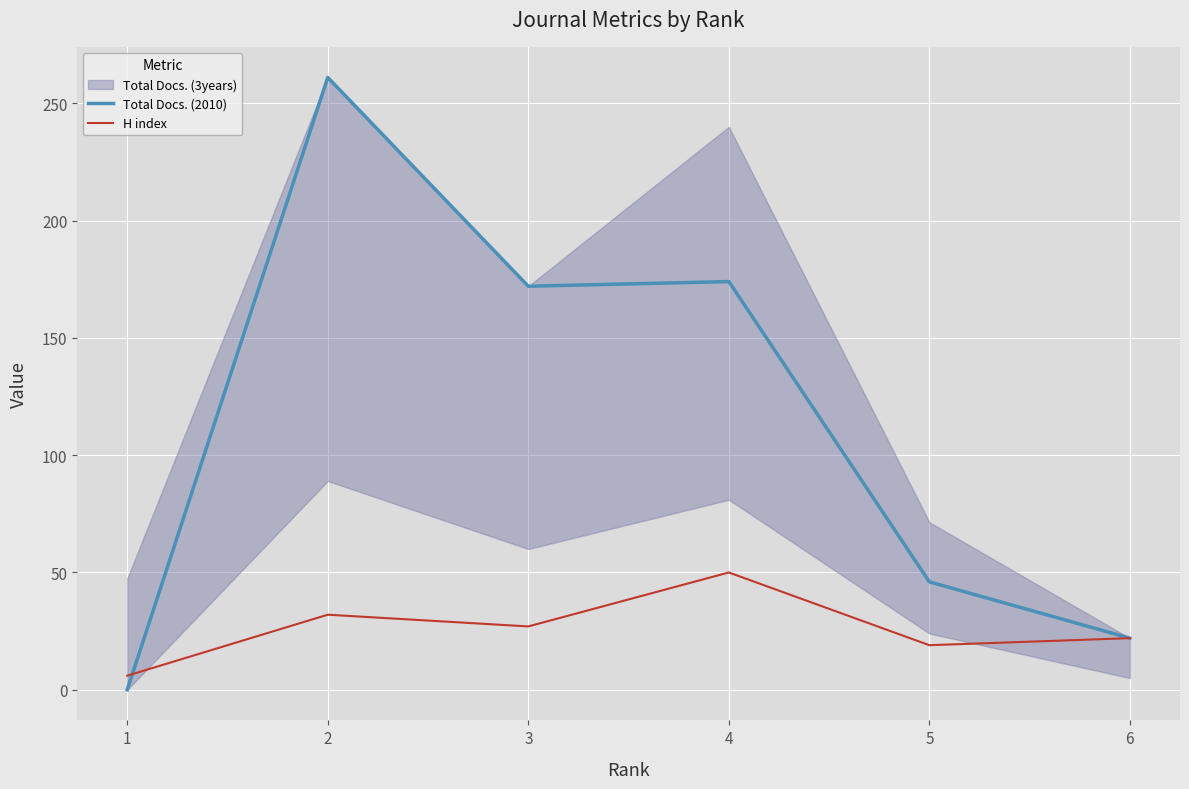

How many data points in Total Docs. (2010) are less than 172?

3